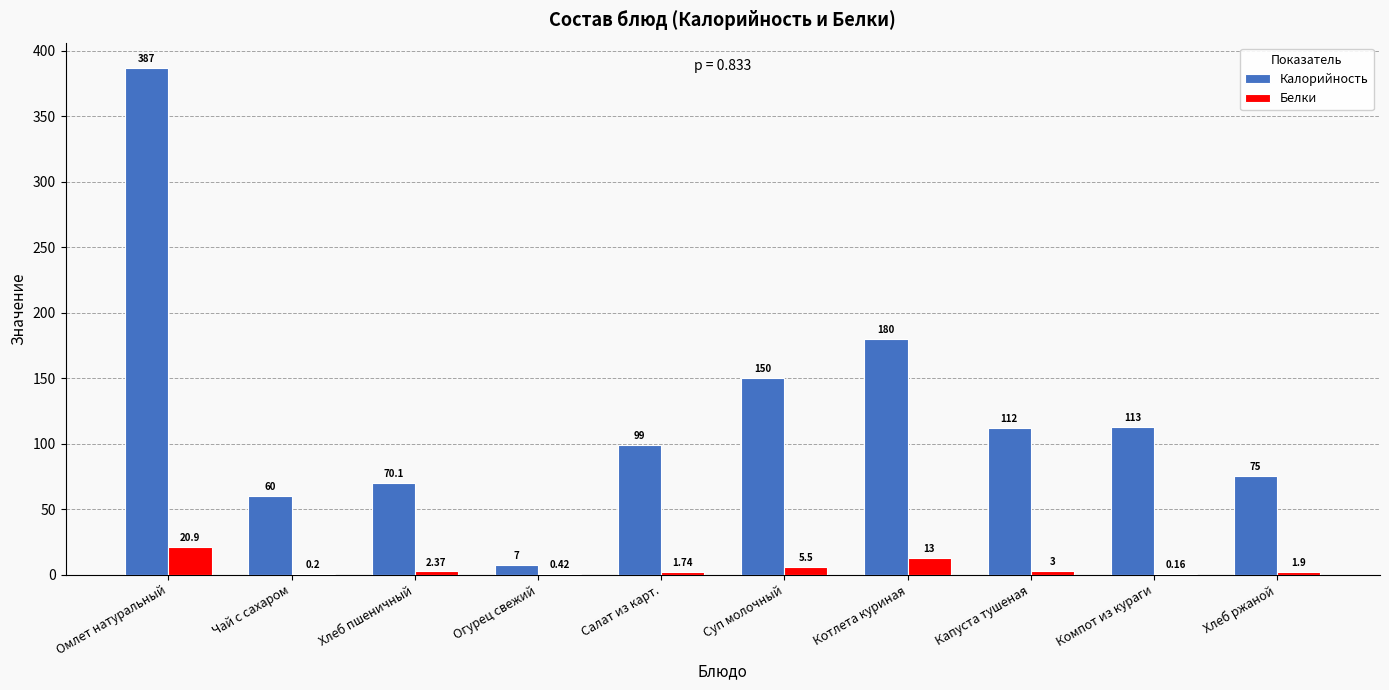

What is the maximum value for Калорийность?

387.0